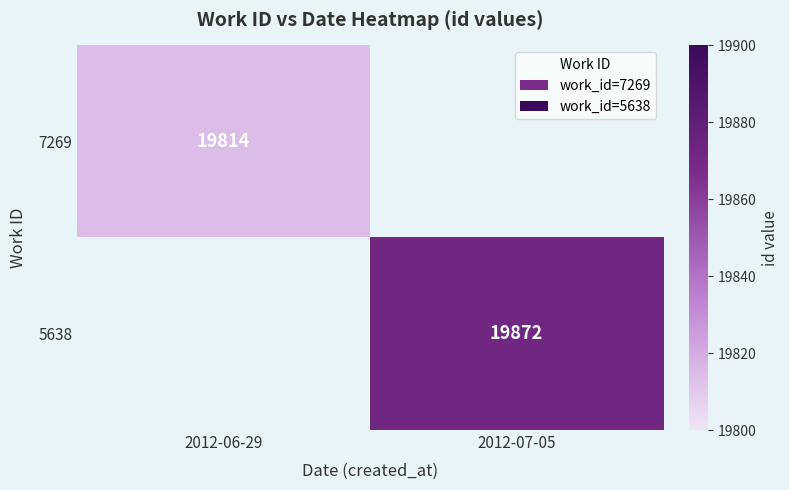

True or false: 7269 has a value of 28811 at 2012-06-29.

False